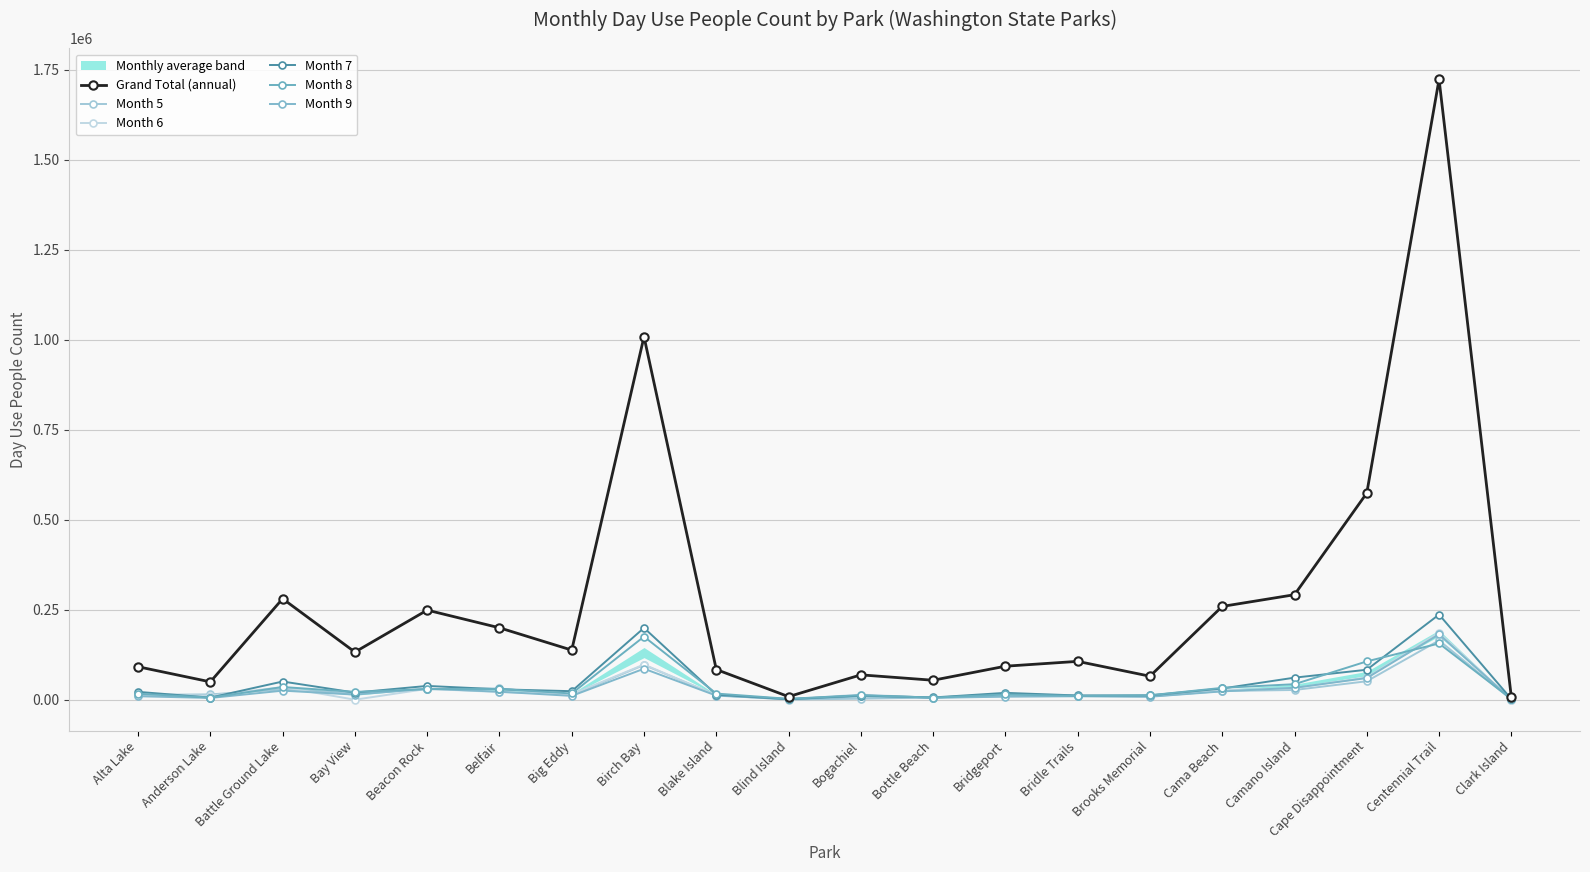

Reading right to left, extract all data points from this chart.

Grand Total (annual): Clark Island=7029	Centennial Trail=1723436	Cape Disappointment=574073	Camano Island=291747	Cama Beach=259177	Brooks Memorial=65270	Bridle Trails=106528	Bridgeport=93086	Bottle Beach=54061	Bogachiel=69049	Blind Island=8563	Blake Island=83895	Birch Bay=1008505	Big Eddy=137833	Belfair=199794	Beacon Rock=248923	Bay View=132379	Battle Ground Lake=280600	Anderson Lake=49553	Alta Lake=91596
Month 5: Clark Island=515	Centennial Trail=164698	Cape Disappointment=51261	Camano Island=27045	Cama Beach=24185	Brooks Memorial=9008	Bridle Trails=10420	Bridgeport=9874	Bottle Beach=6143	Bogachiel=2821	Blind Island=420	Blake Island=12722	Birch Bay=96471	Big Eddy=12775	Belfair=31358	Beacon Rock=28988	Bay View=17945	Battle Ground Lake=28579	Anderson Lake=14761	Alta Lake=13391
Month 6: Clark Island=547	Centennial Trail=186339	Cape Disappointment=62073	Camano Island=32155	Cama Beach=25914	Brooks Memorial=9365	Bridle Trails=11312	Bridgeport=15827	Bottle Beach=5443	Bogachiel=14165	Blind Island=1300	Blake Island=12650	Birch Bay=97724	Big Eddy=15008	Belfair=21379	Beacon Rock=30133	Bay View=0	Battle Ground Lake=35116	Anderson Lake=11130	Alta Lake=14406
Month 7: Clark Island=1940	Centennial Trail=236576	Cape Disappointment=83265	Camano Island=61289	Cama Beach=31154	Brooks Memorial=12014	Bridle Trails=11781	Bridgeport=19030	Bottle Beach=6255	Bogachiel=11596	Blind Island=1500	Blake Island=14105	Birch Bay=199507	Big Eddy=23678	Belfair=28917	Beacon Rock=38291	Bay View=19803	Battle Ground Lake=50557	Anderson Lake=5859	Alta Lake=21784
Month 8: Clark Island=2076	Centennial Trail=156279	Cape Disappointment=106460	Camano Island=43127	Cama Beach=32949	Brooks Memorial=12329	Bridle Trails=10626	Bridgeport=14480	Bottle Beach=5915	Bogachiel=12506	Blind Island=2500	Blake Island=17067	Birch Bay=175319	Big Eddy=17315	Belfair=29757	Beacon Rock=29544	Bay View=21704	Battle Ground Lake=35251	Anderson Lake=5931	Alta Lake=16590
Month 9: Clark Island=961	Centennial Trail=181671	Cape Disappointment=60137	Camano Island=33163	Cama Beach=23107	Brooks Memorial=8318	Bridle Trails=9513	Bridgeport=8495	Bottle Beach=5177	Bogachiel=9273	Blind Island=1400	Blake Island=11421	Birch Bay=86069	Big Eddy=10605	Belfair=22173	Beacon Rock=30640	Bay View=14207	Battle Ground Lake=25152	Anderson Lake=4841	Alta Lake=9660